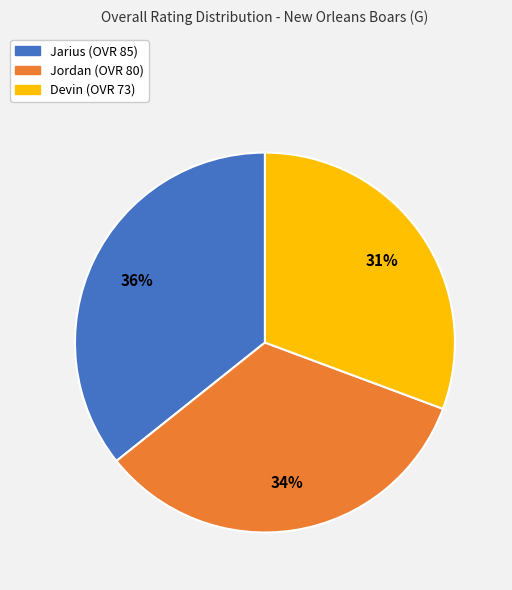

Does Jarius represent more than half of the total?

No